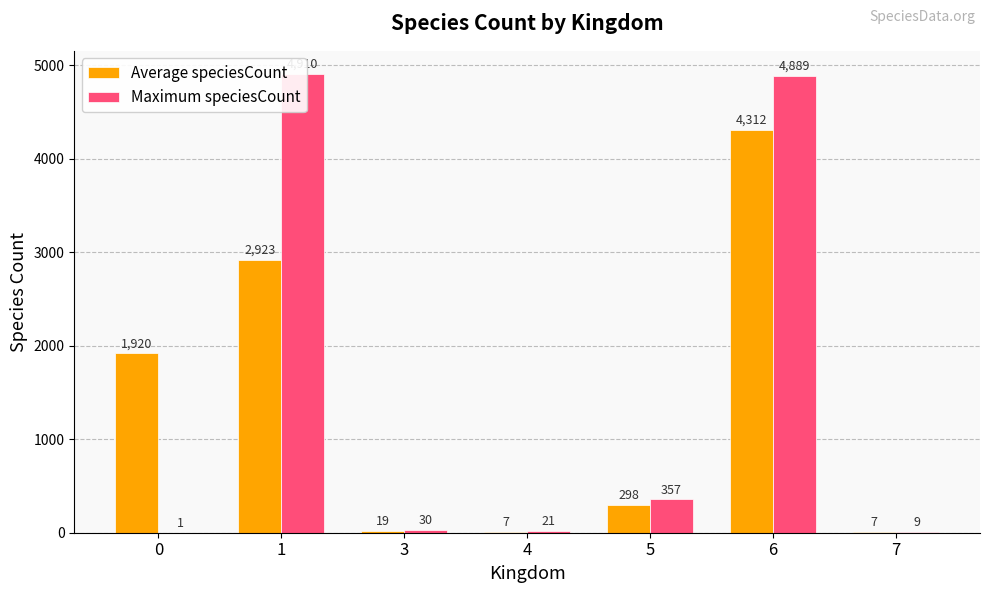

What is the value of the Maximum speciesCount bar at the 3rd from the left?

30